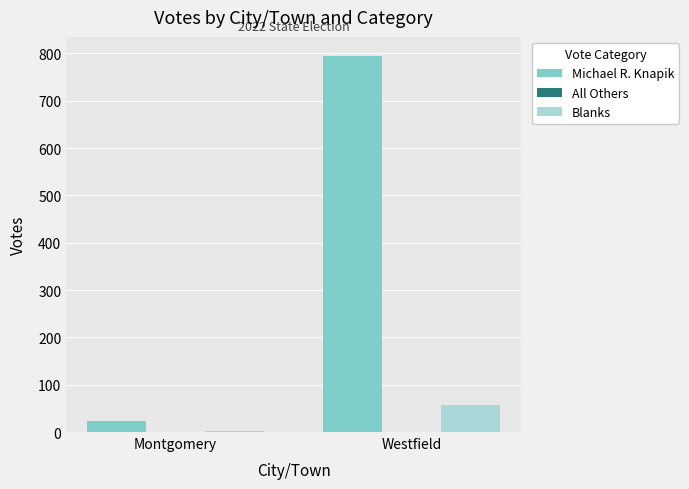

At which label does Blanks reach its peak?

Westfield